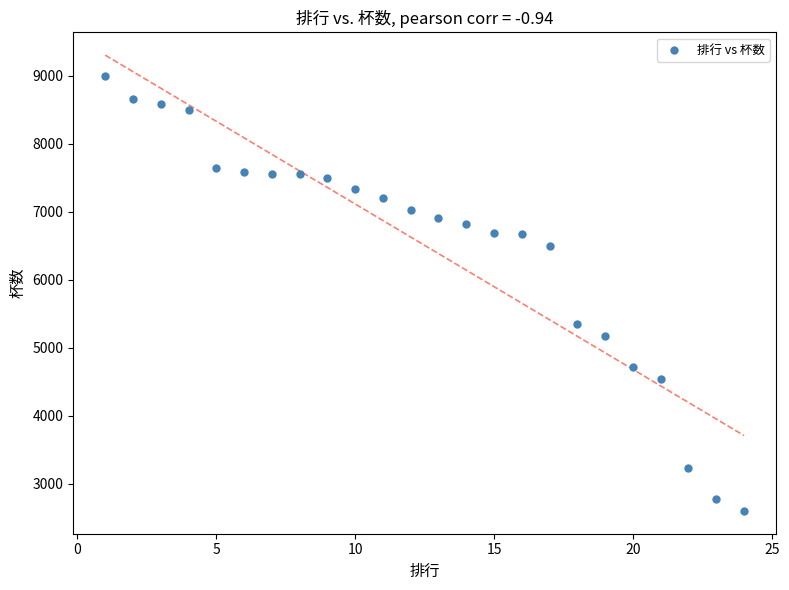

What is the range of X values (max minus min)?

23